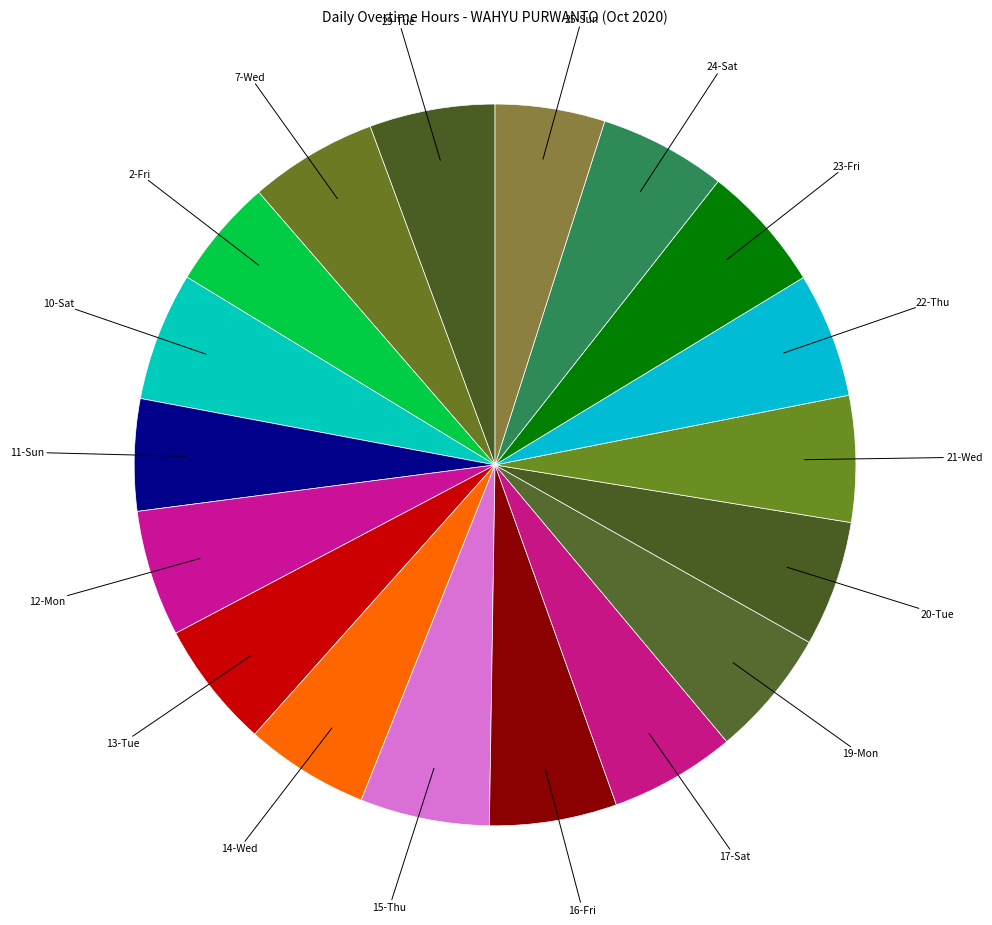

Is there any slice that represents more than half of the pie?

No